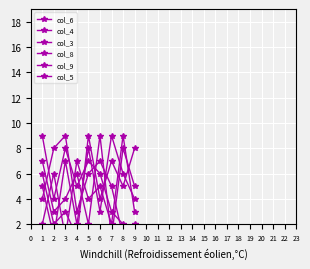

After their last crossing, which series has the higher values: col_9 or col_8?

col_9